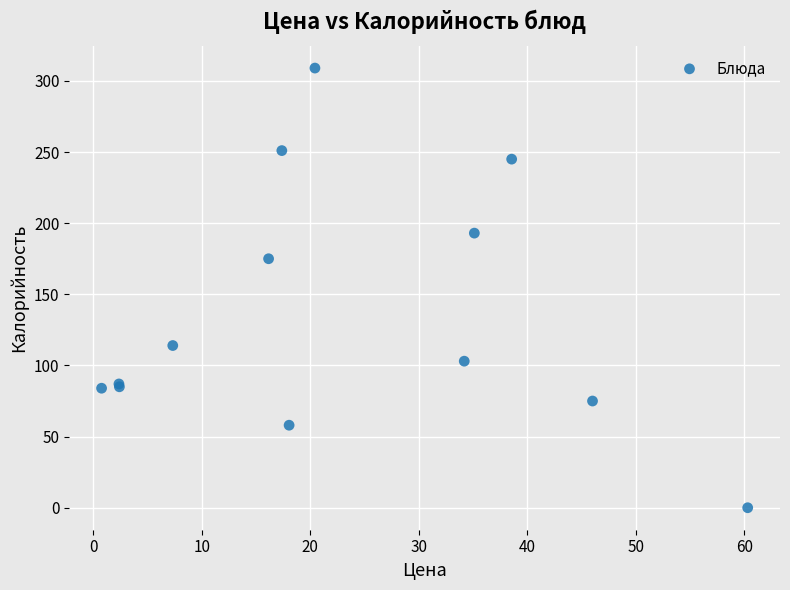

What Y value in the scatter plot is closest to 154?

175